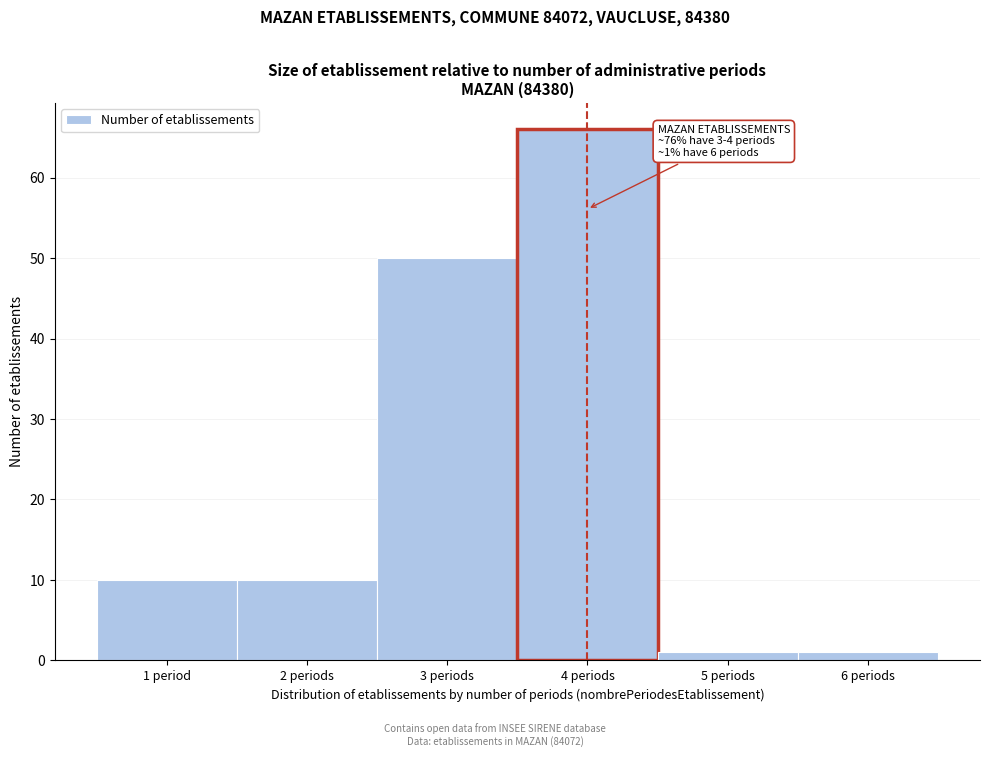

Reading right to left, transcribe all the data shown in this chart.

6 periods=1	5 periods=1	4 periods=66	3 periods=50	2 periods=10	1 period=10